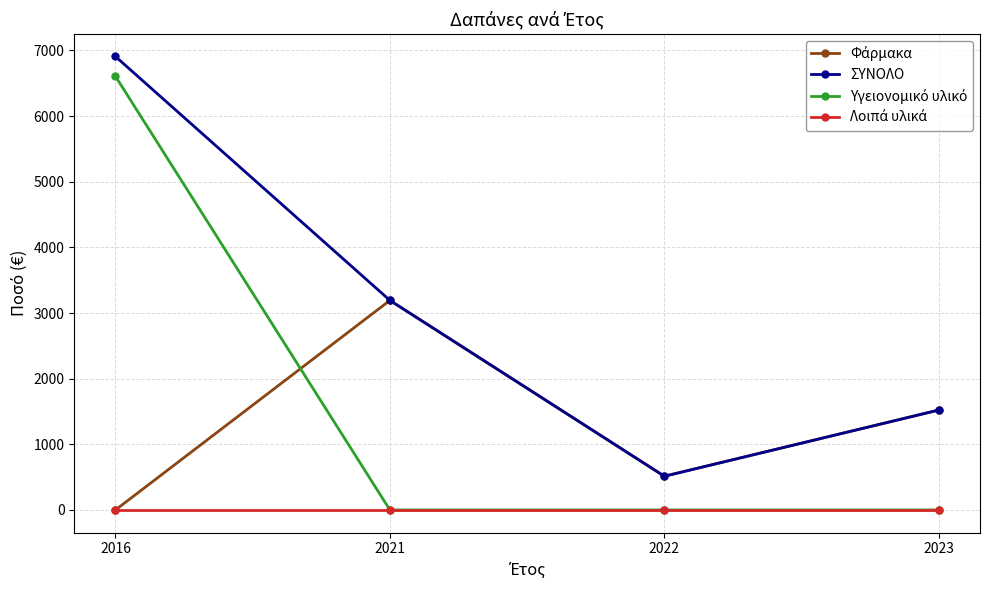

What is the average value of the ΣΥΝΟΛΟ series?

3034.4